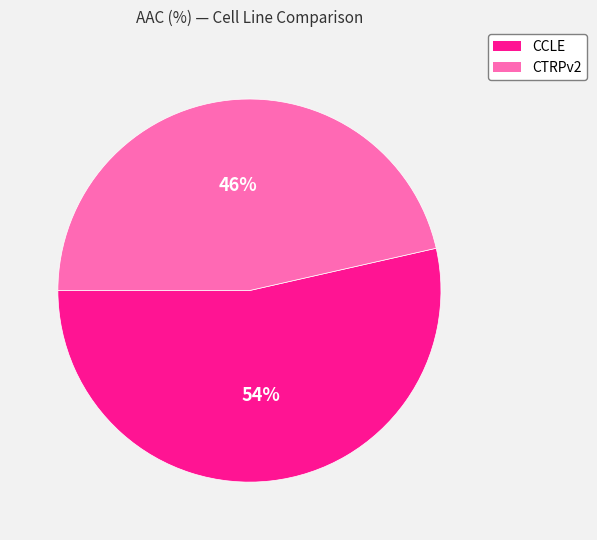

Approximately how many times larger is the value at CCLE compared to CTRPv2?

1.2